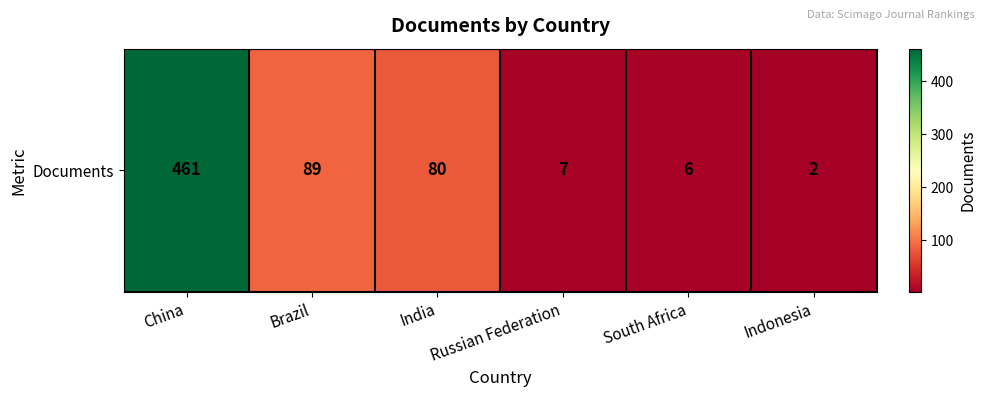

Where is the data nearest to the value 231?

Brazil